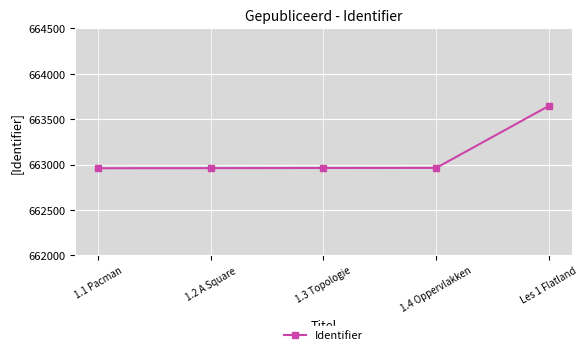

True or false: the data shows 297208 at 1.4 Oppervlakken.

False